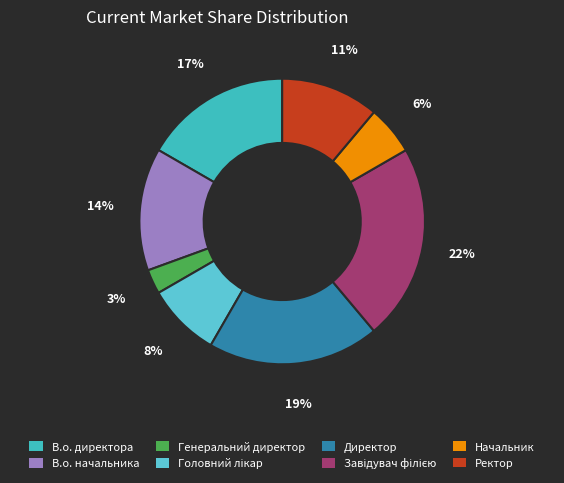

What percentage is the Директор slice, to the nearest percent?

19%